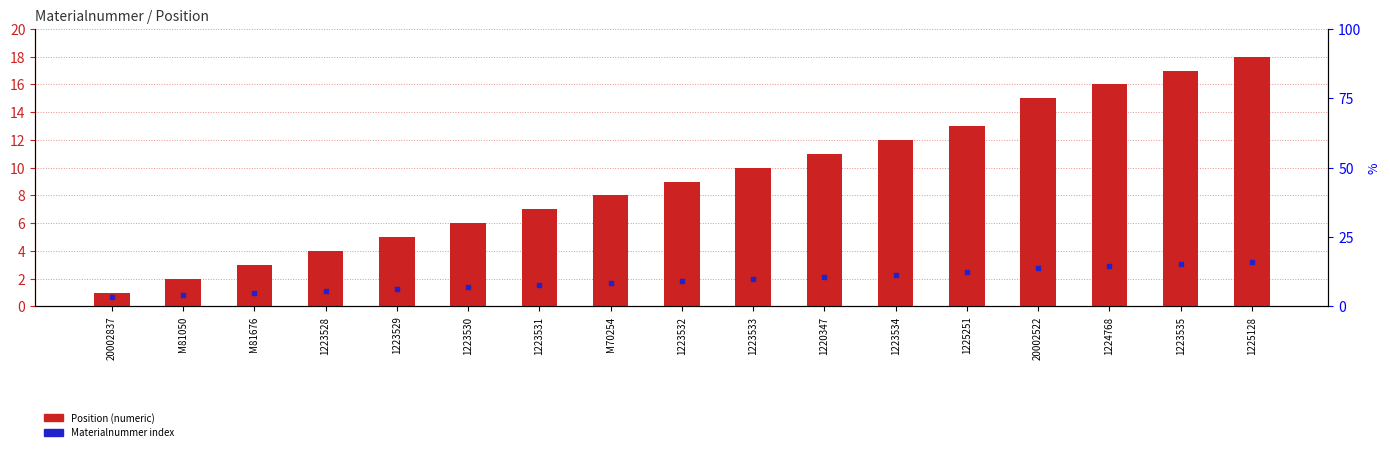

At how many categories does at least one series exceed 8?

9